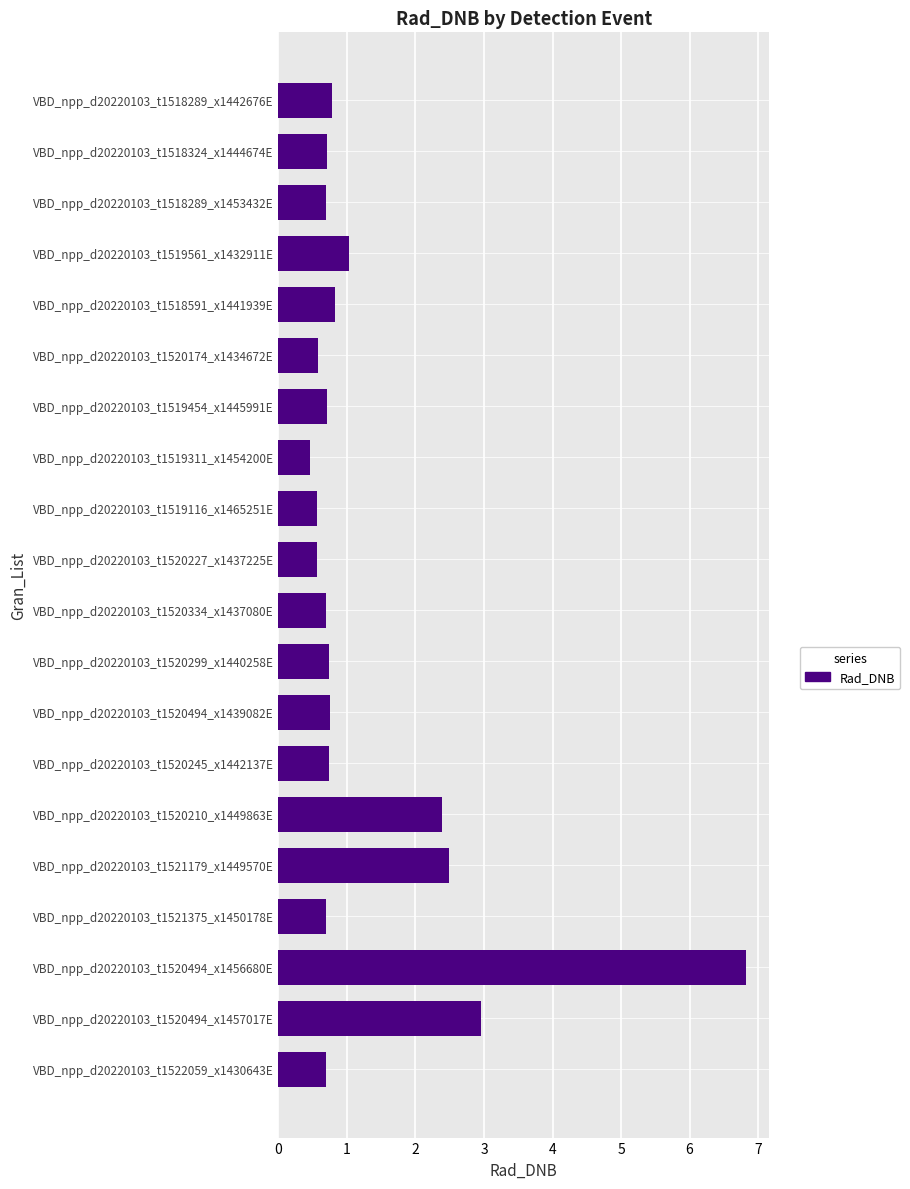

What is the minimum value shown in the chart?

0.5